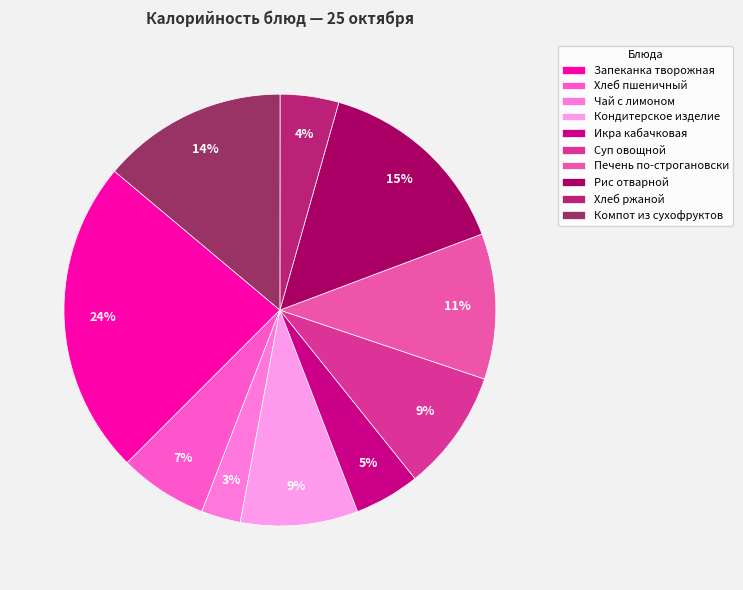

How many segments does this pie chart have?

10